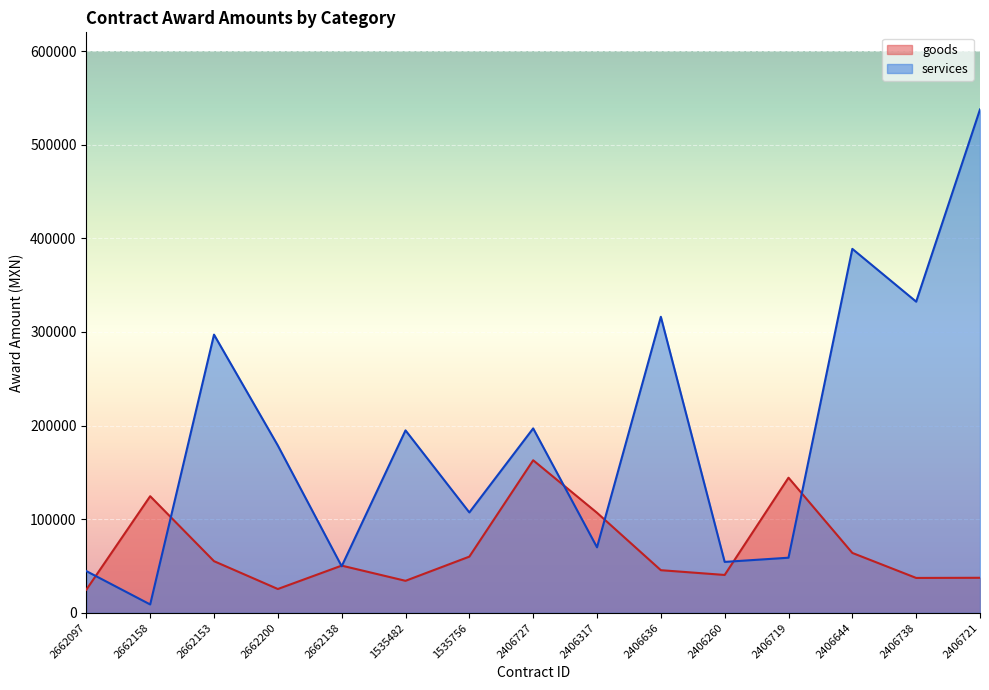

How many interior local valleys does the goods series have?

4